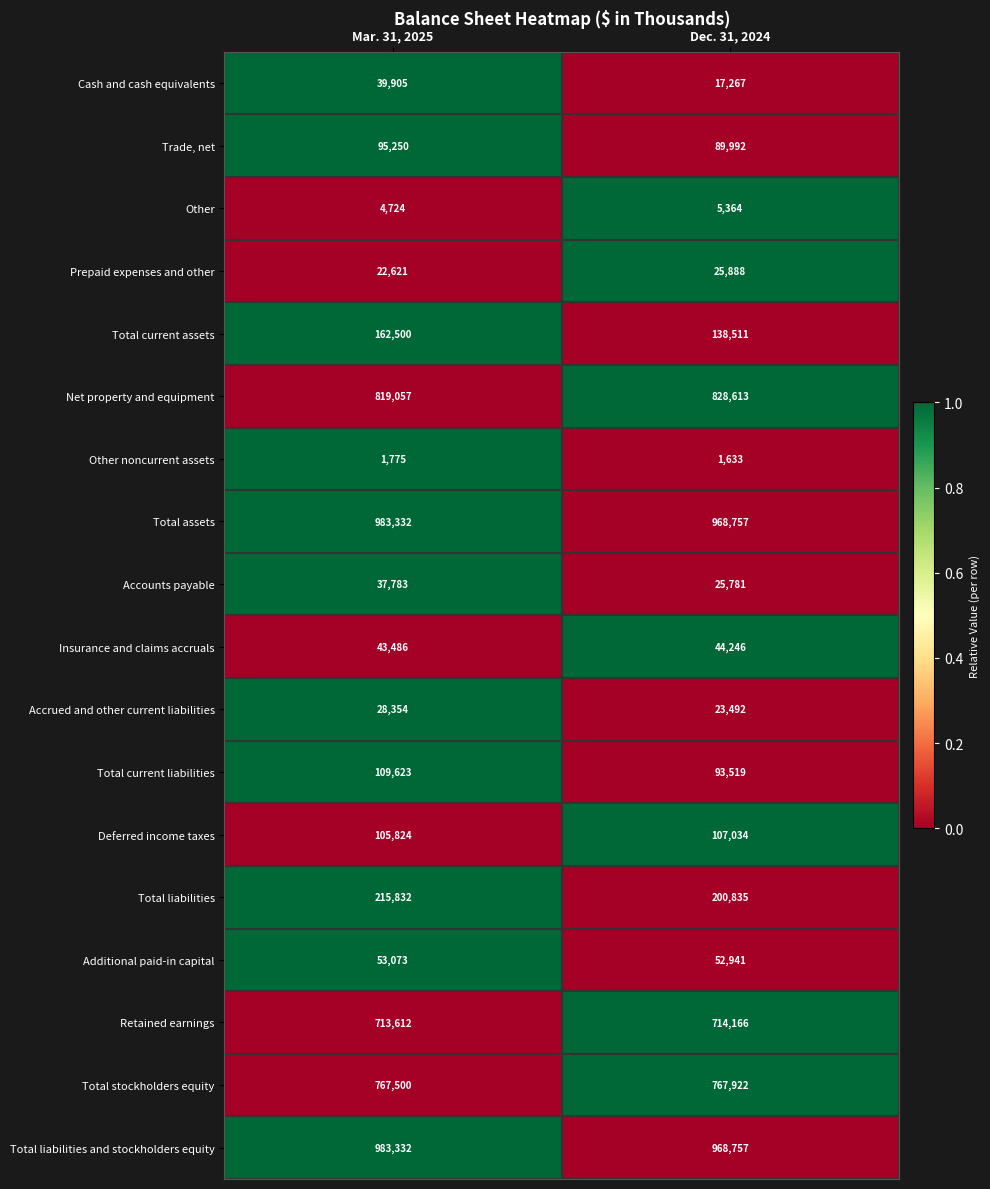

Which series has the widest spread of values?

Total current assets